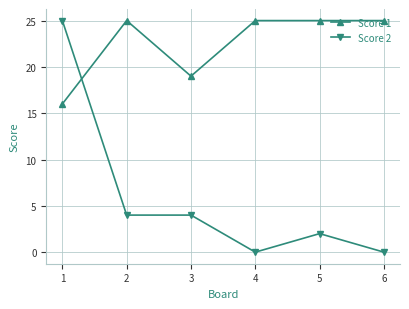

Is it true that Score 1 equals 25 at 4?

True